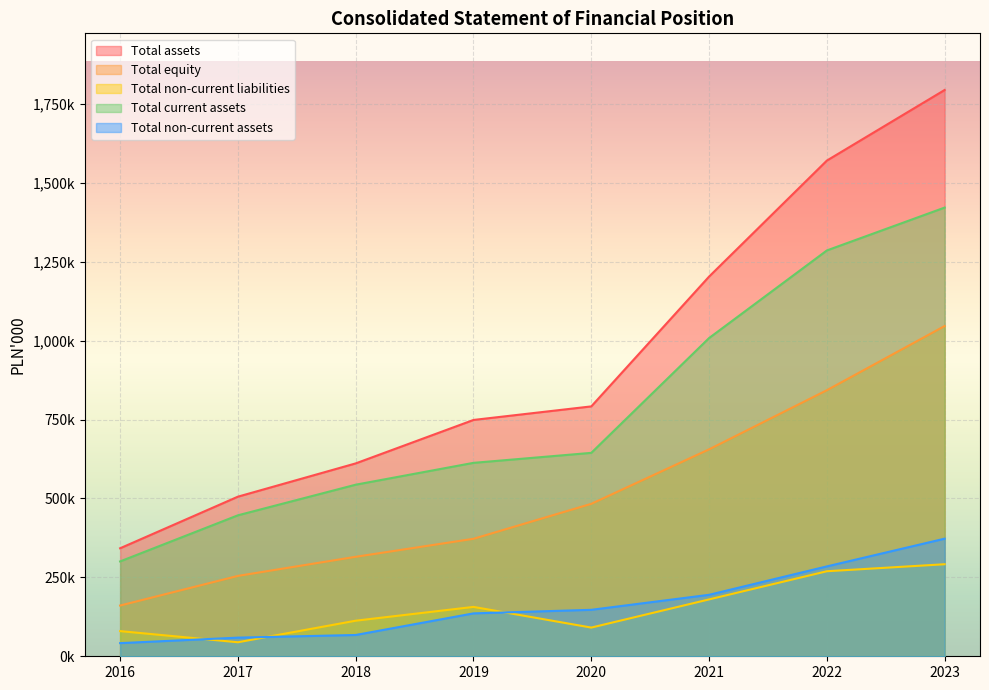

Which series has the largest range (max minus min)?

Total assets